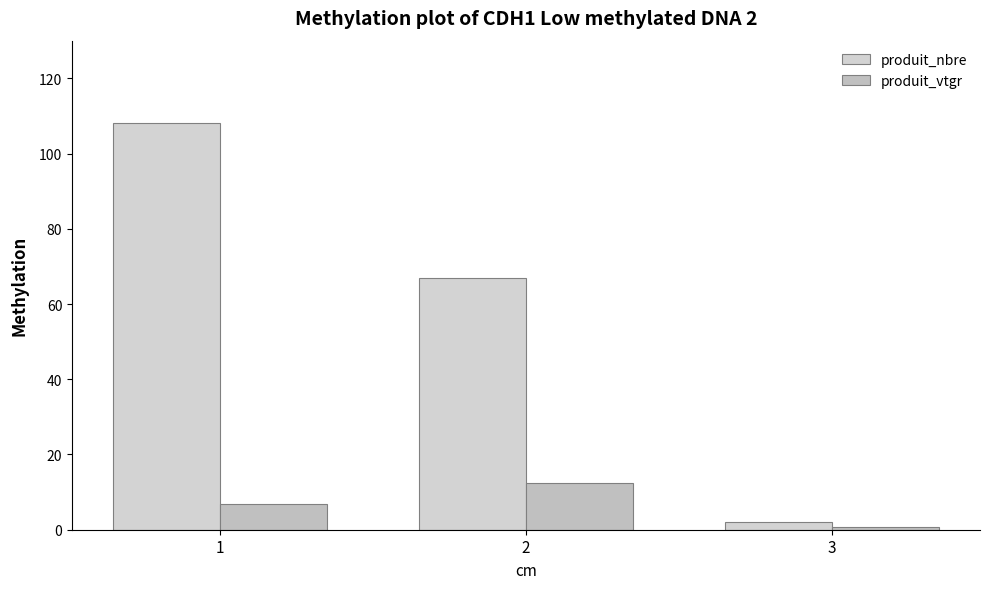

Reading right to left, list all the values displayed in this chart.

produit_nbre: 2.0	67.0	108.0
produit_vtgr: 0.6	12.5	6.8